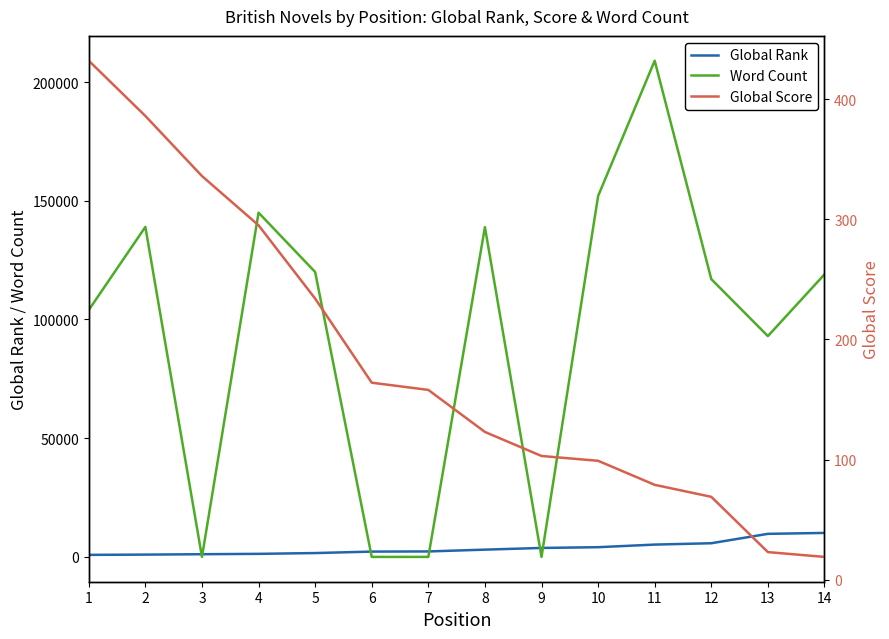

Reading left to right, transcribe all the data shown in this chart.

Global Rank: 1=866	2=969	3=1134	4=1289	5=1620	6=2241	7=2303	8=3063	9=3774	10=4098	11=5190	12=5761	13=9717	14=10100
Word Count: 1=104000	2=139000	3=0	4=145000	5=120000	6=0	7=0	8=138885	9=0	10=152000	11=209000	12=117000	13=93000	14=119000
Global Score: 1=432	2=386	3=336	4=295	5=234	6=164	7=158	8=123	9=103	10=99	11=79	12=69	13=23	14=19